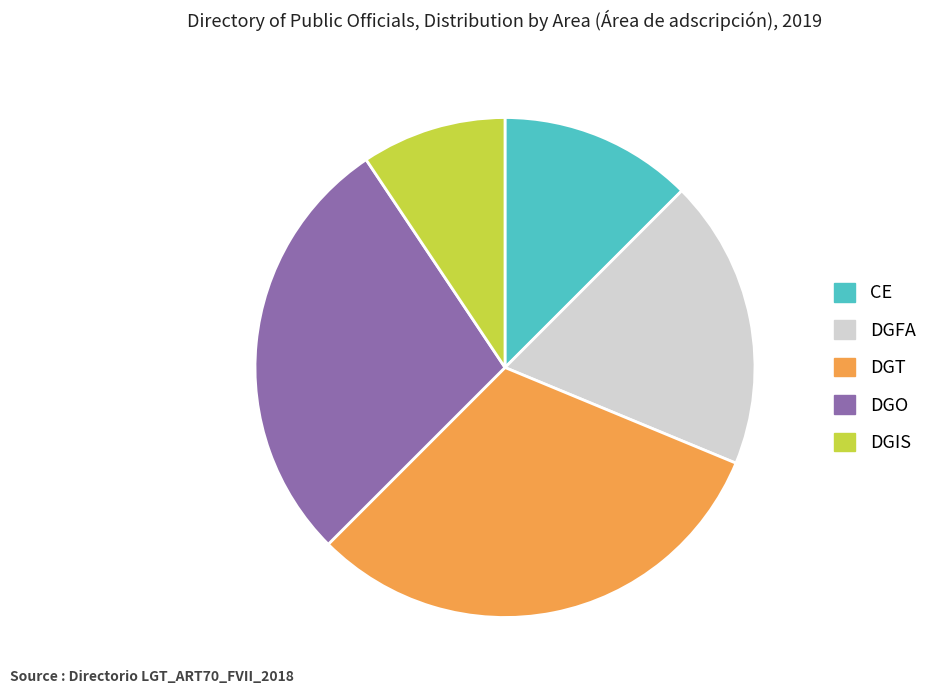

Which has a higher value, DGIS or CE?

CE